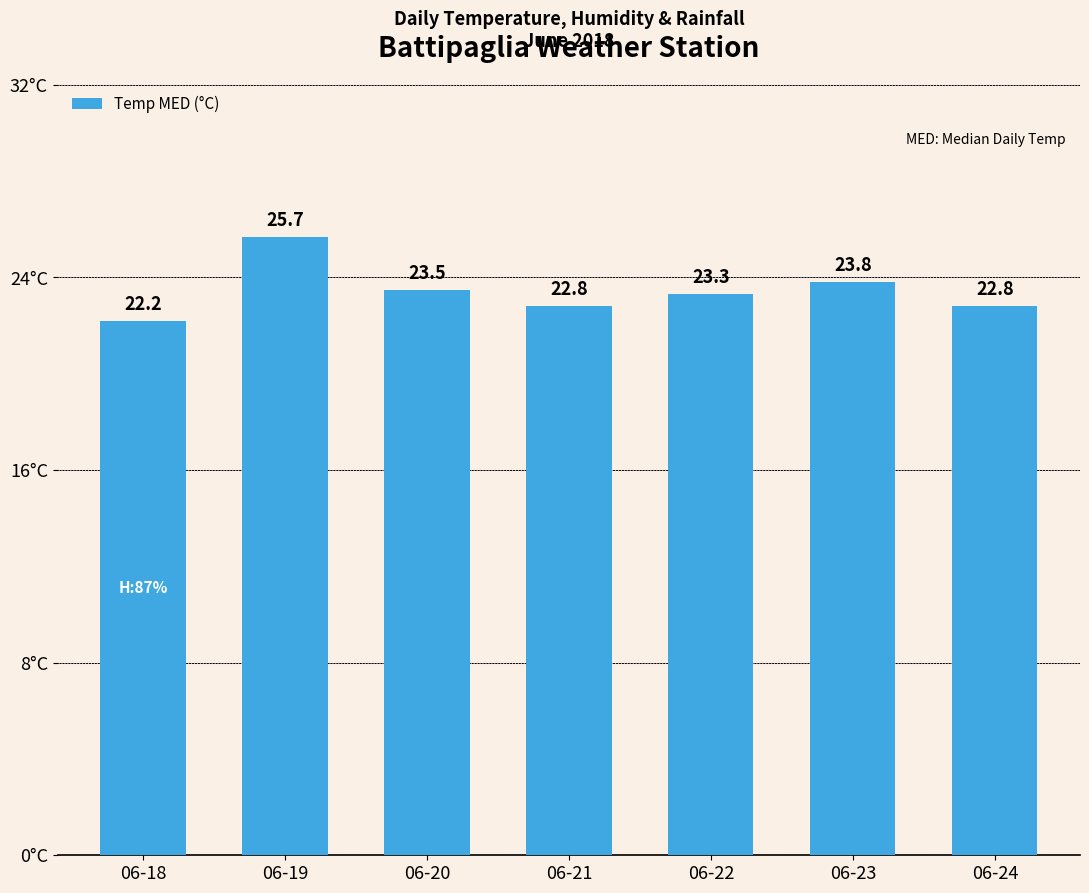

At which category does the chart reach its minimum across all series?

06-18